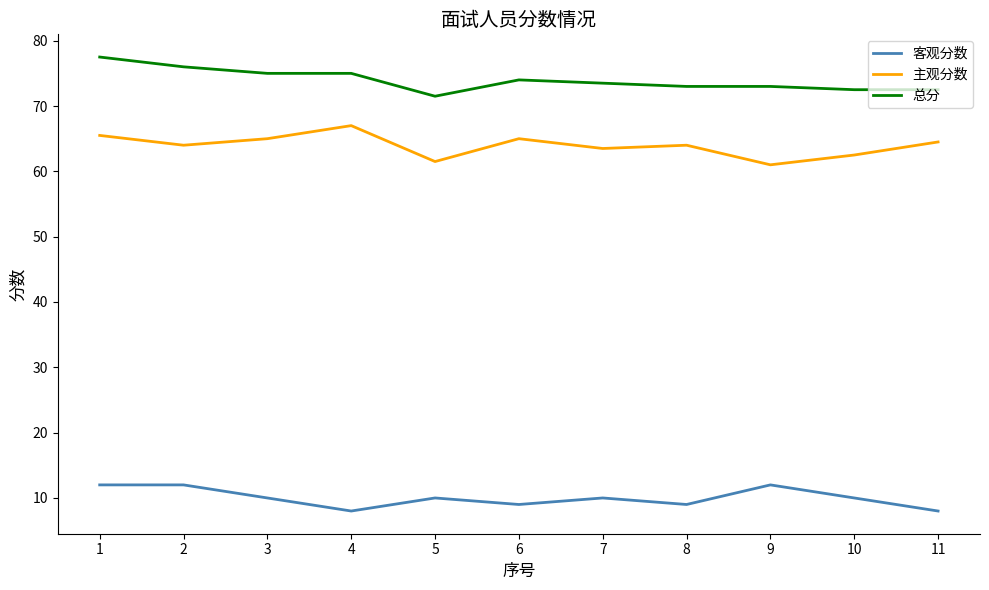

What is the average value of the 主观分数 series?

64.0